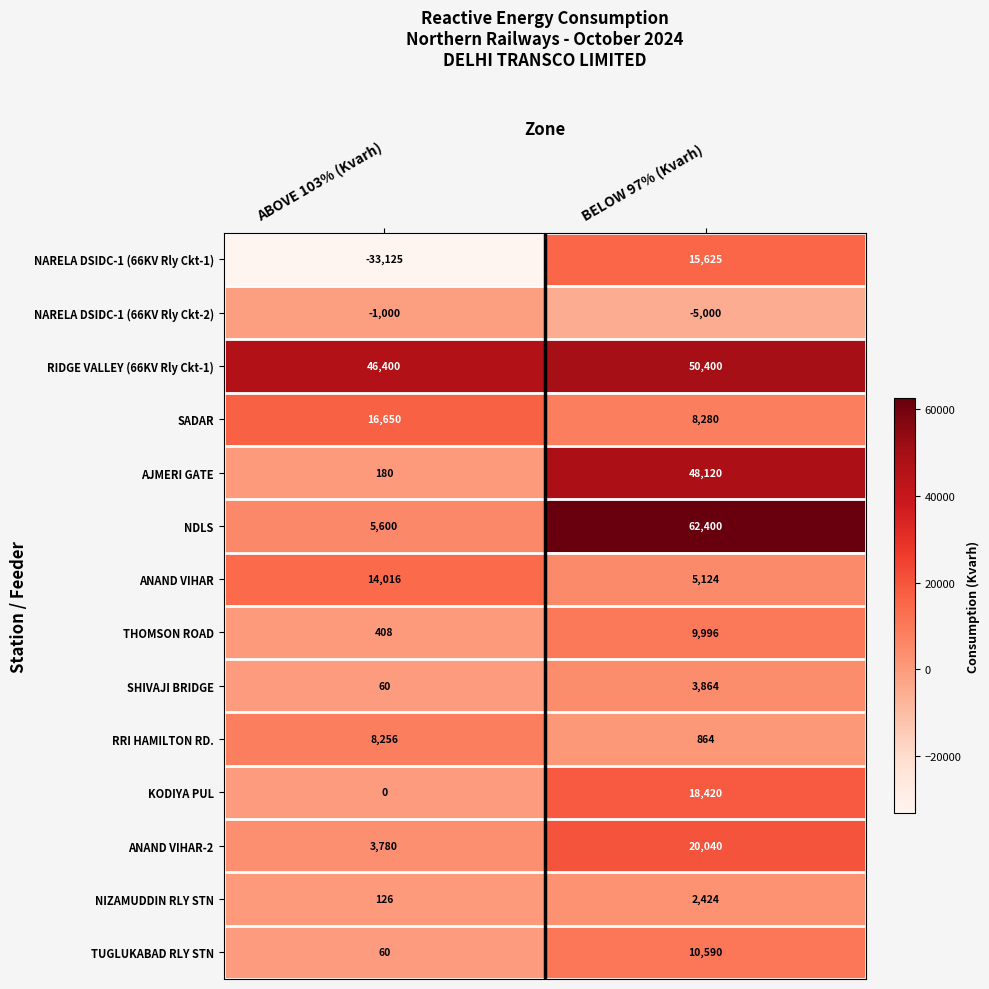

How many series are shown in this chart?

14